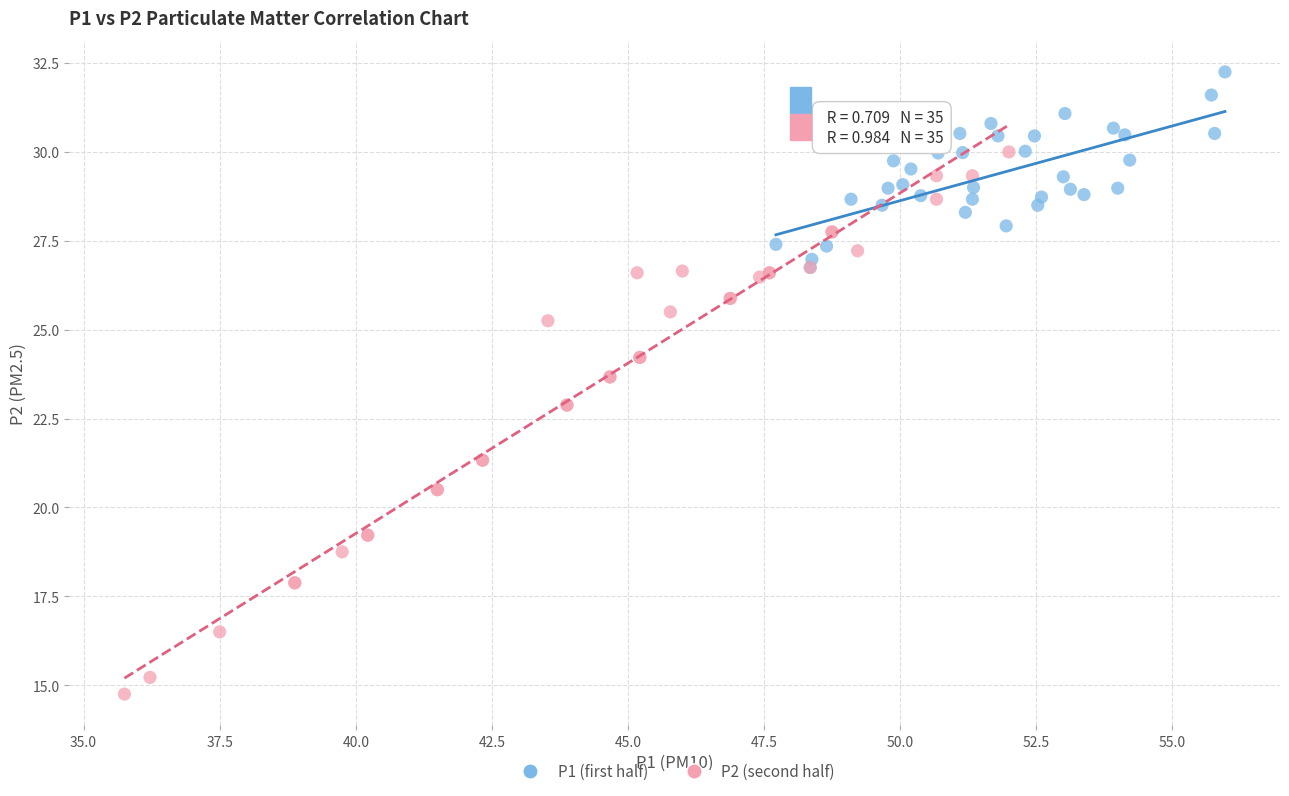

Which series has the widest spread of Y values?

P2 (second half)